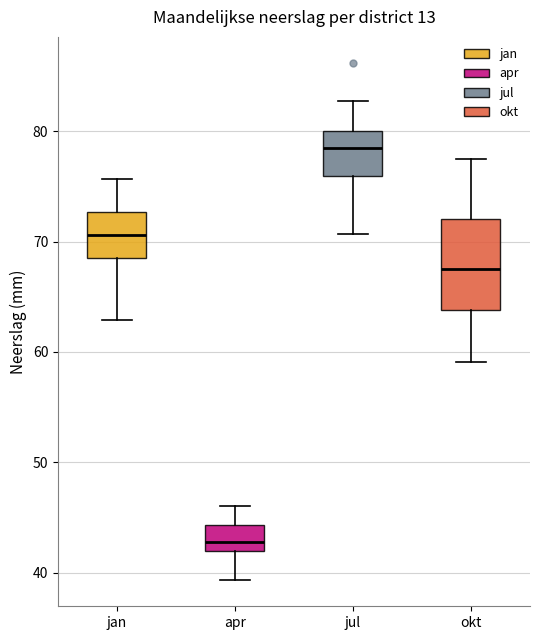

Reading left to right, transcribe this box plot: for each box, give where its median line is, the range the box spans, and where its two whiskers end, as read against the y-axis. The values are not printed on the chart, so give them approximately, as read against the axis.

jan: median 71, box 69 to 73, whiskers 63 to 76
apr: median 43, box 42 to 44, whiskers 39 to 46
jul: median 79, box 76 to 80, whiskers 71 to 83
okt: median 68, box 64 to 72, whiskers 59 to 78